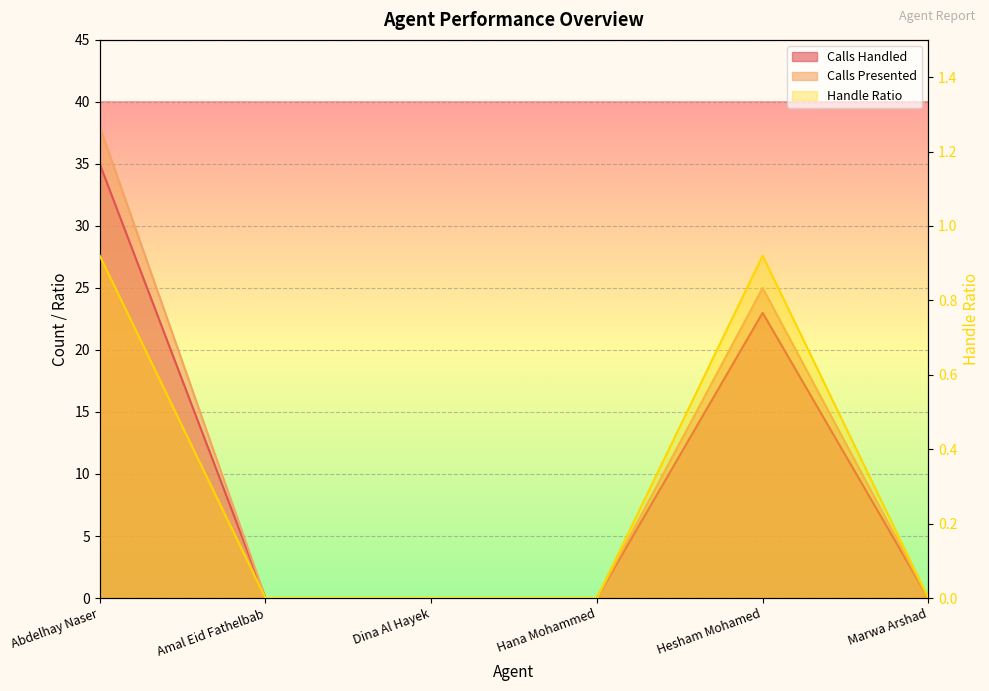

True or false: Calls Presented and Calls Handled intersect in this chart.

False